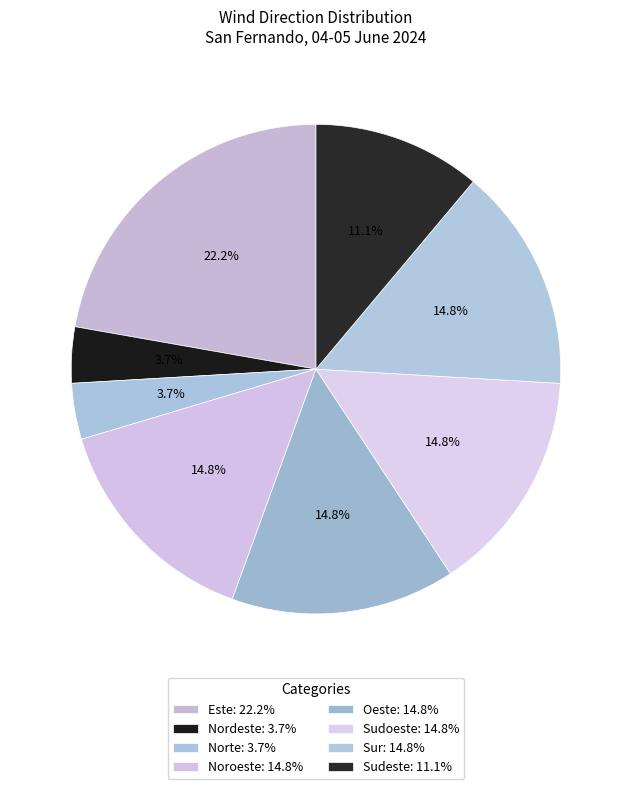

The Noroeste slice represents 15% of the pie. True or false?

True